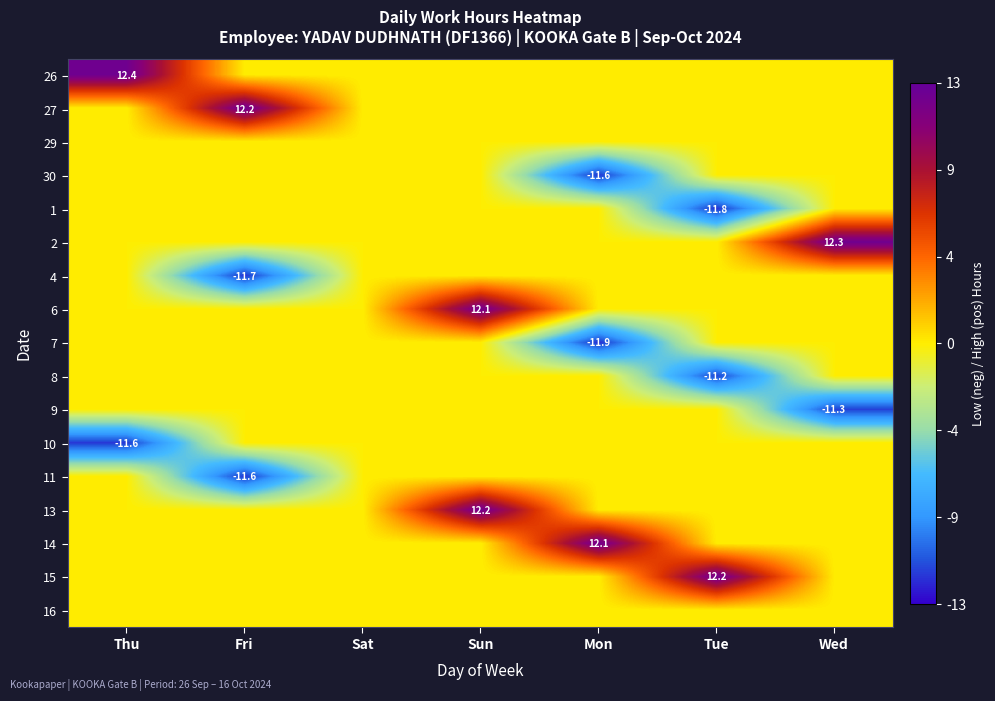

True or false: 13 has a value of 12.2 at Sun.

True